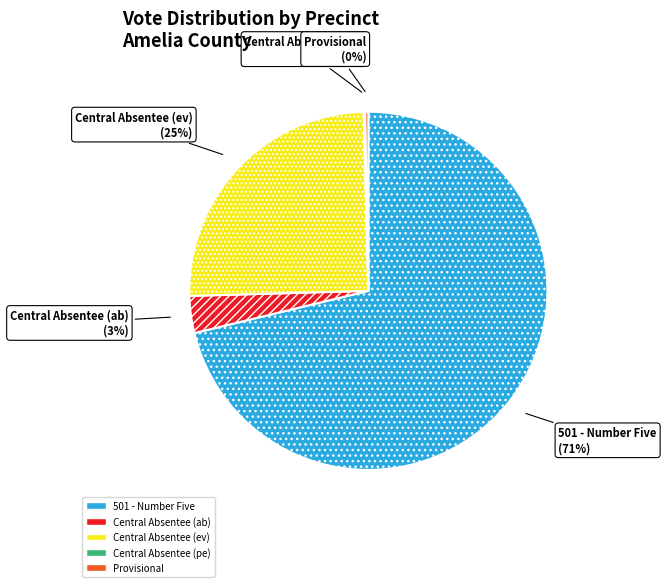

To the nearest percent, what is the average slice percentage?

20%